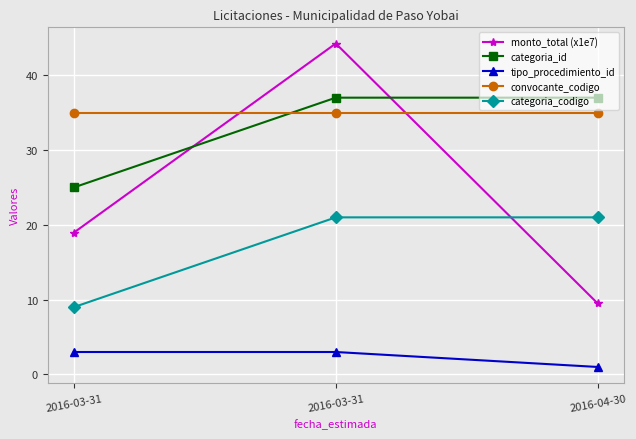

What are all the series names shown in the legend?

monto_total (x1e7), categoria_id, tipo_procedimiento_id, convocante_codigo, categoria_codigo